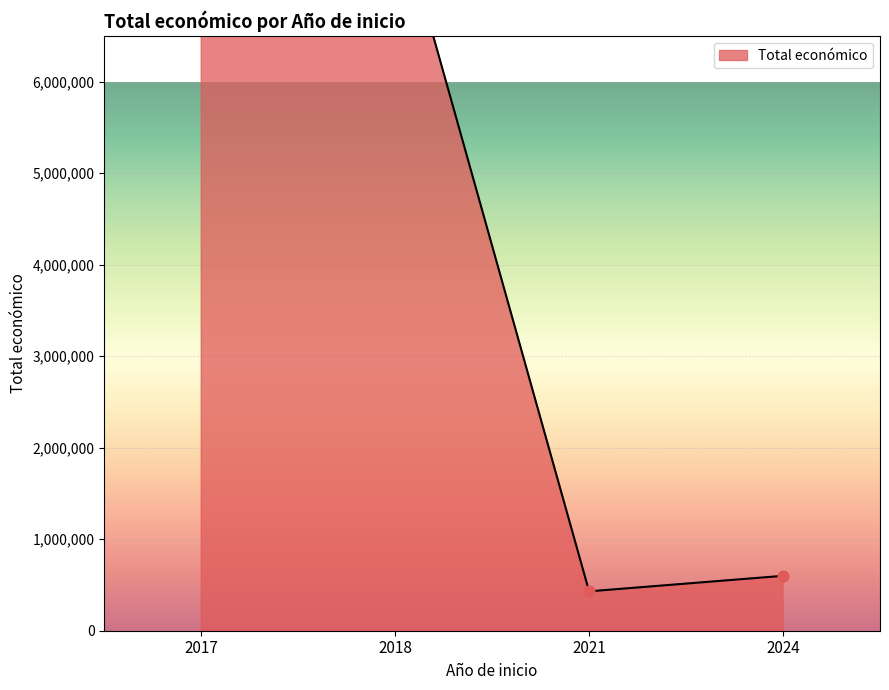

Which has a higher value, 2024 or 2017?

2017